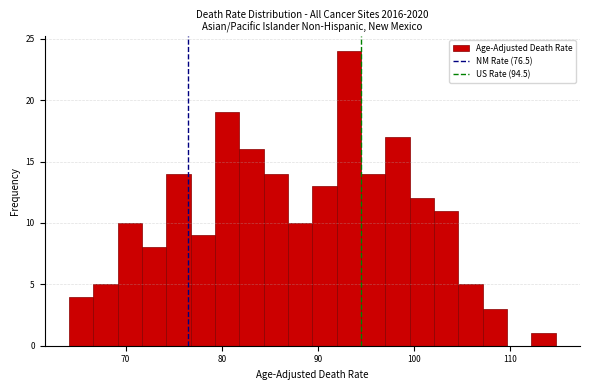

Read against the x-axis, roughly where is the centre of the tallest bar?

93